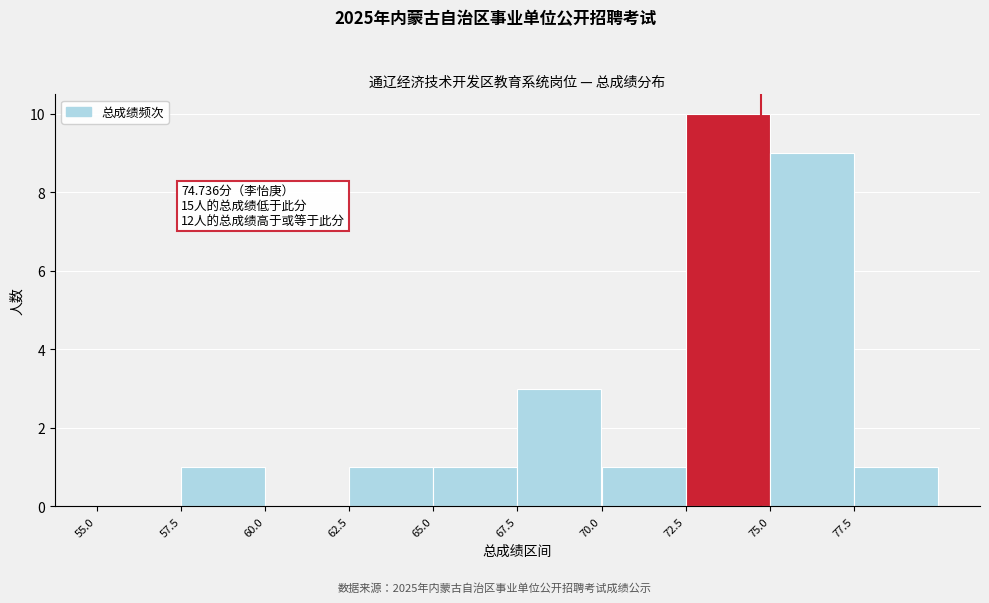

Over which range of the x-axis is the bar tallest?

72.5 to 75.0